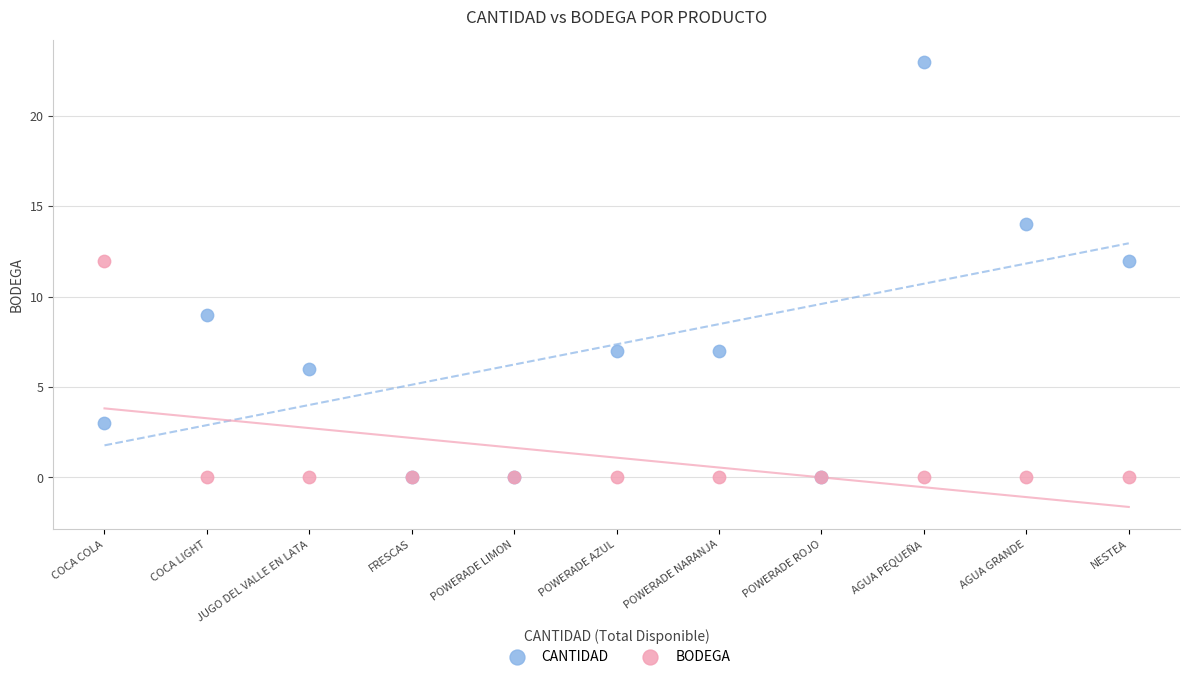

What are all the series names shown in the legend?

CANTIDAD, BODEGA